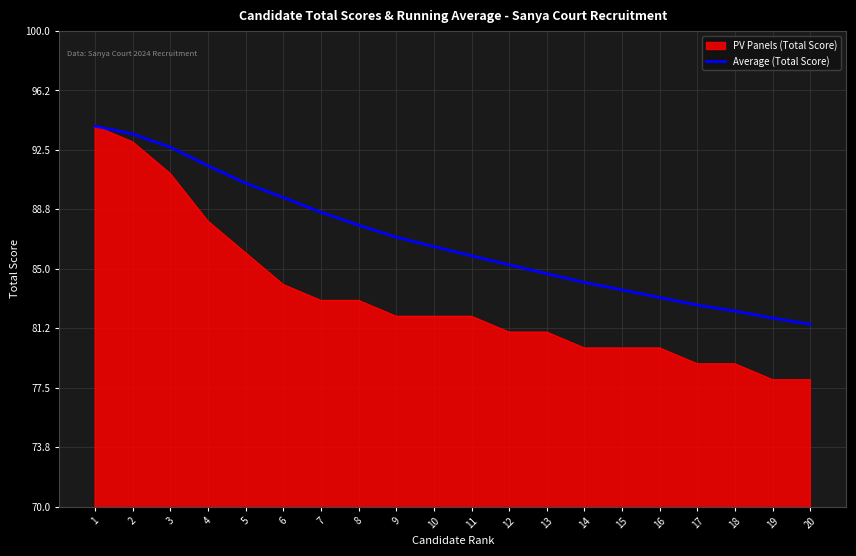

What is the maximum value for Average (Total Score)?

94.0